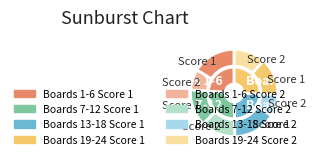

Is the sum of 3 and 20 greater than half?

No